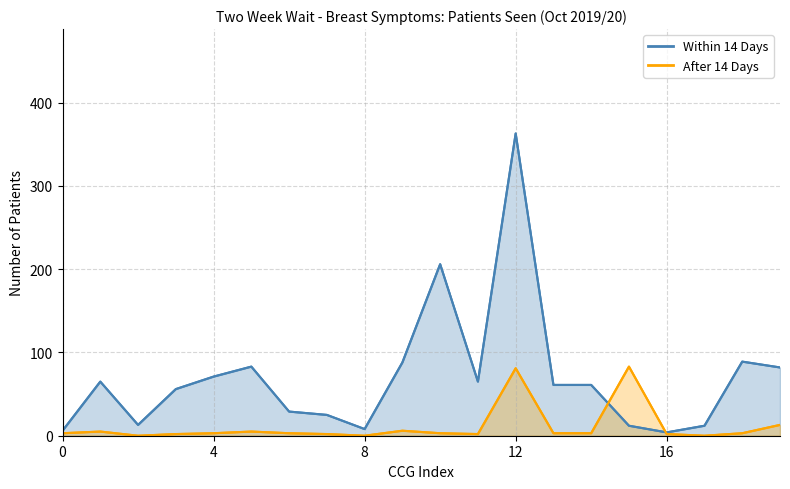

Reading left to right, list all the values displayed in this chart.

Within 14 Days (line): 6	65	13	56	71	83	29	25	8	88	206	65	363	61	61	12	4	12	89	82
After 14 Days (line): 3	5	0	2	3	5	3	2	0	6	3	2	81	3	3	83	2	0	3	13